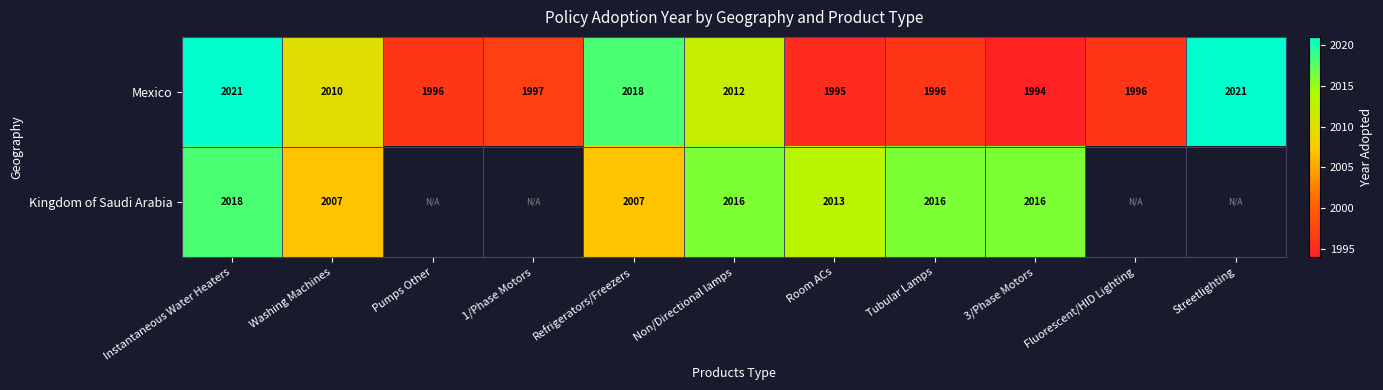

Rank the series at Washing Machines from highest to lowest value.

Mexico, Kingdom of Saudi Arabia